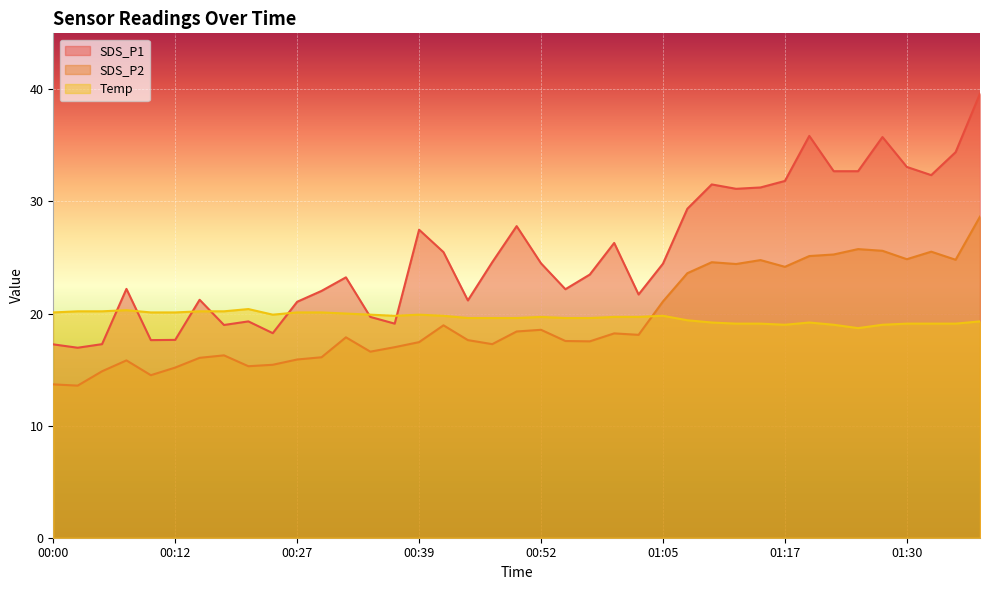

Does the chart display data point markers on the line(s)?

No